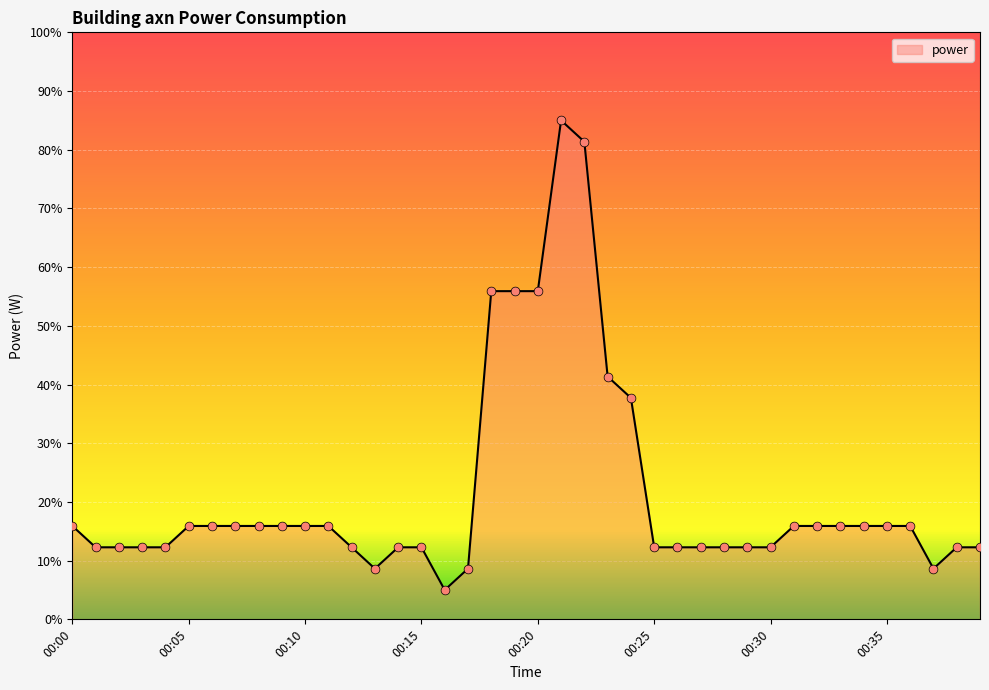

What is the difference between the maximum and minimum values?

80.0